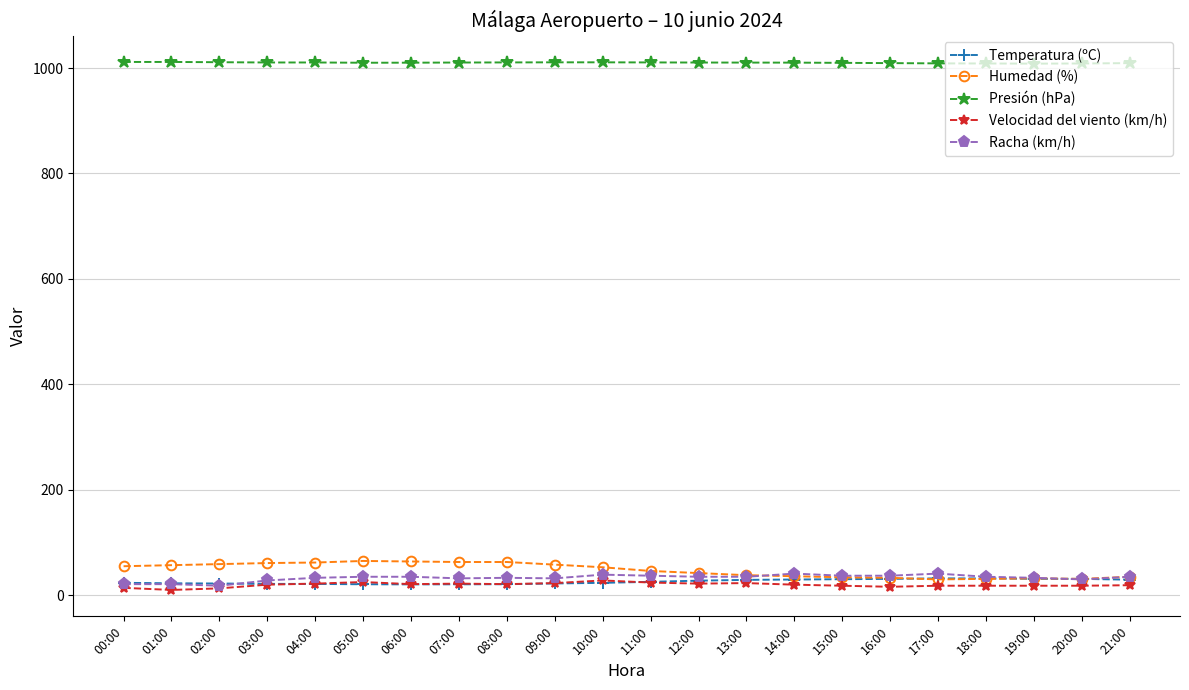

What is the greatest value displayed?

1011.5